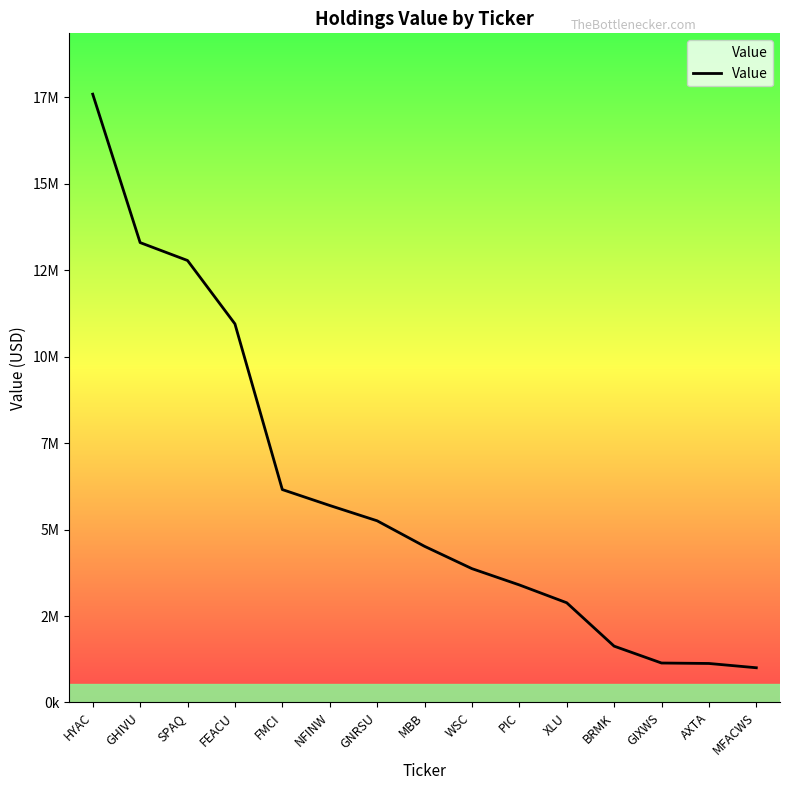

True or false: the data has more than 0 interior local peaks.

False